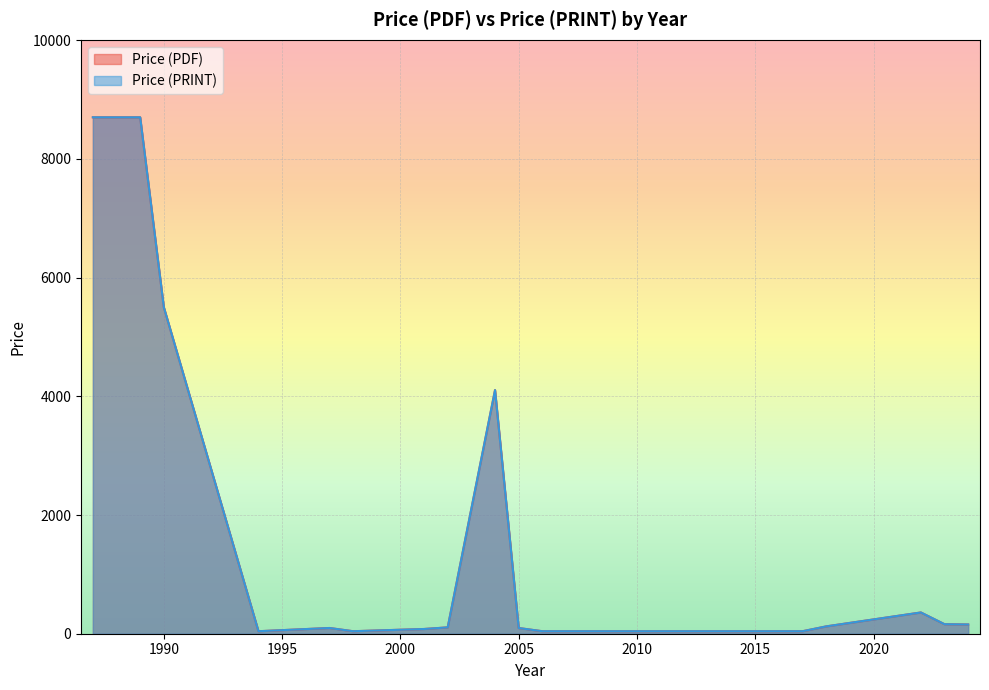

How many values in the Price (PRINT) series are below 150?

18